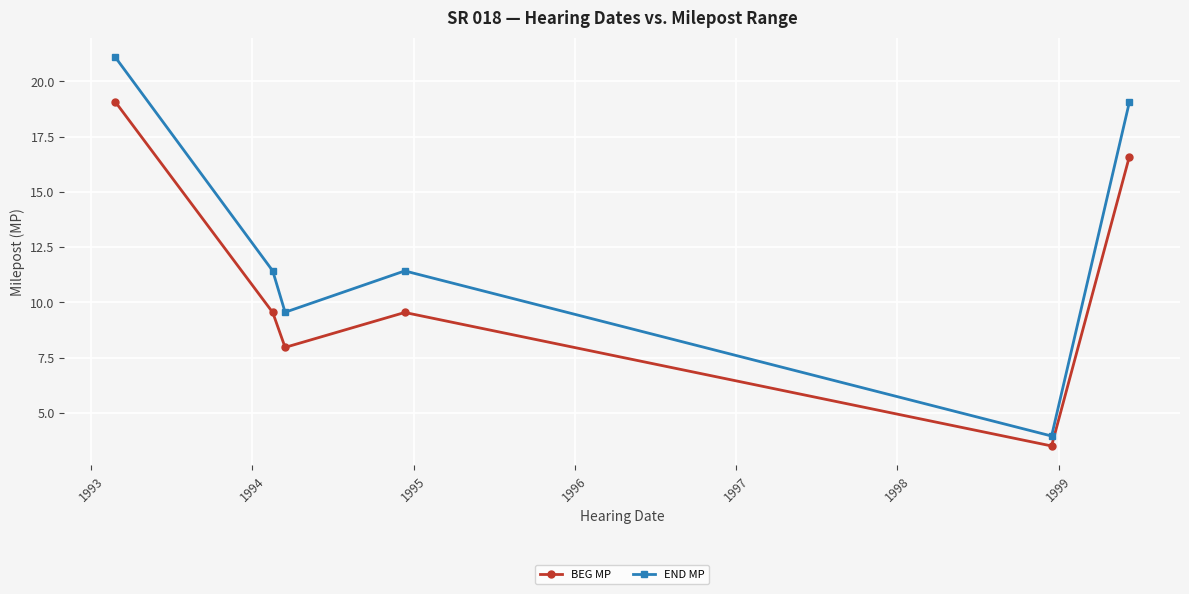

What is the difference between the second highest and minimum values in the BEG MP series?

13.1